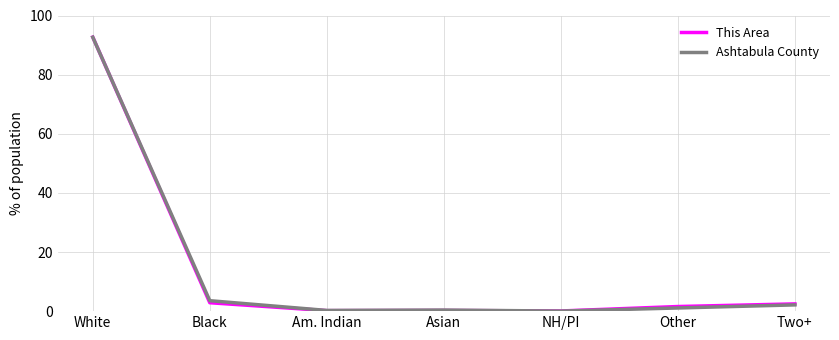

Is it true that This Area equals 2.8 at Black?

True